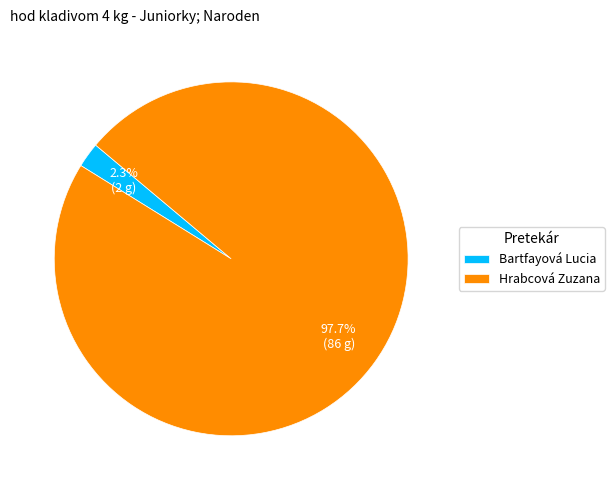

Which has a higher value, Hrabcová Zuzana or Bartfayová Lucia?

Hrabcová Zuzana